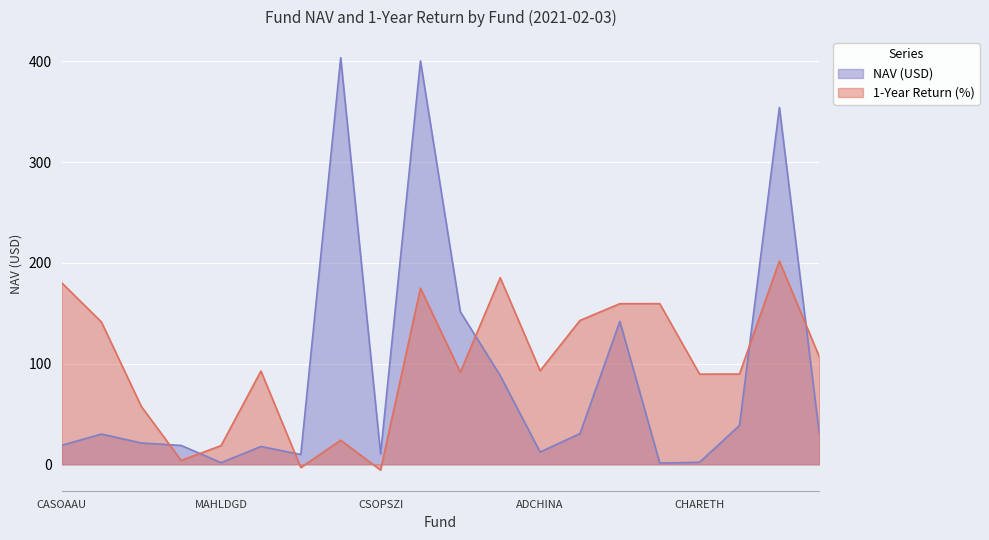

Where do NAV (USD) and 1-Year Return (%) first cross each other?

CHCGAAU and GAMSCOU